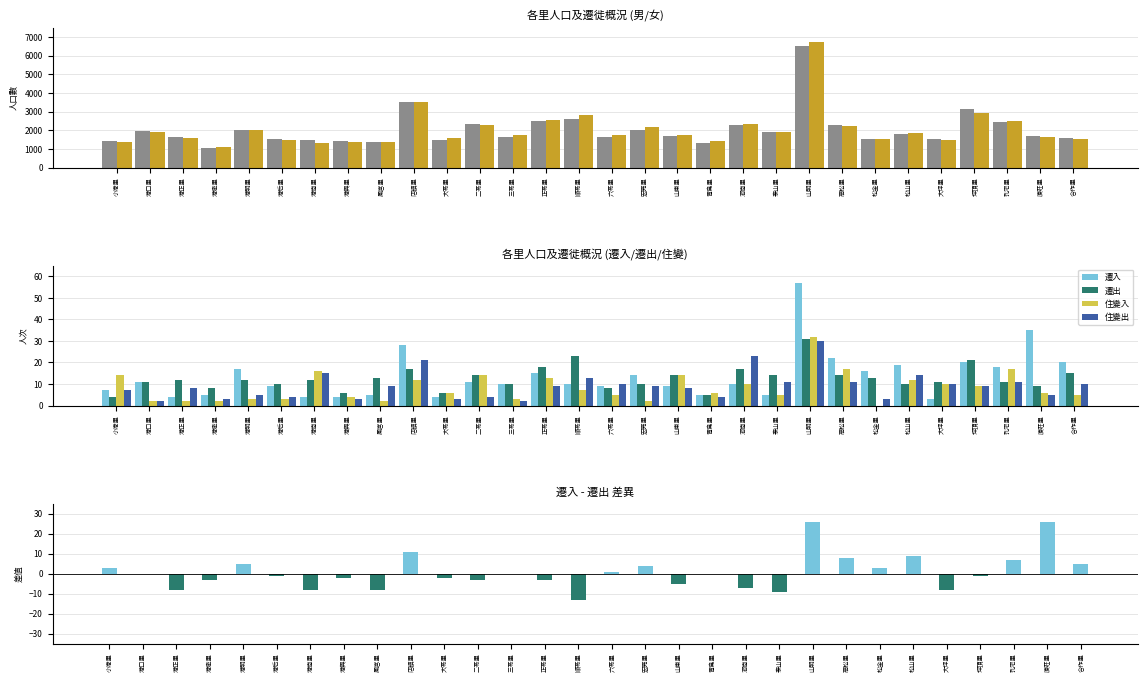

How many groups of bars are there?

30